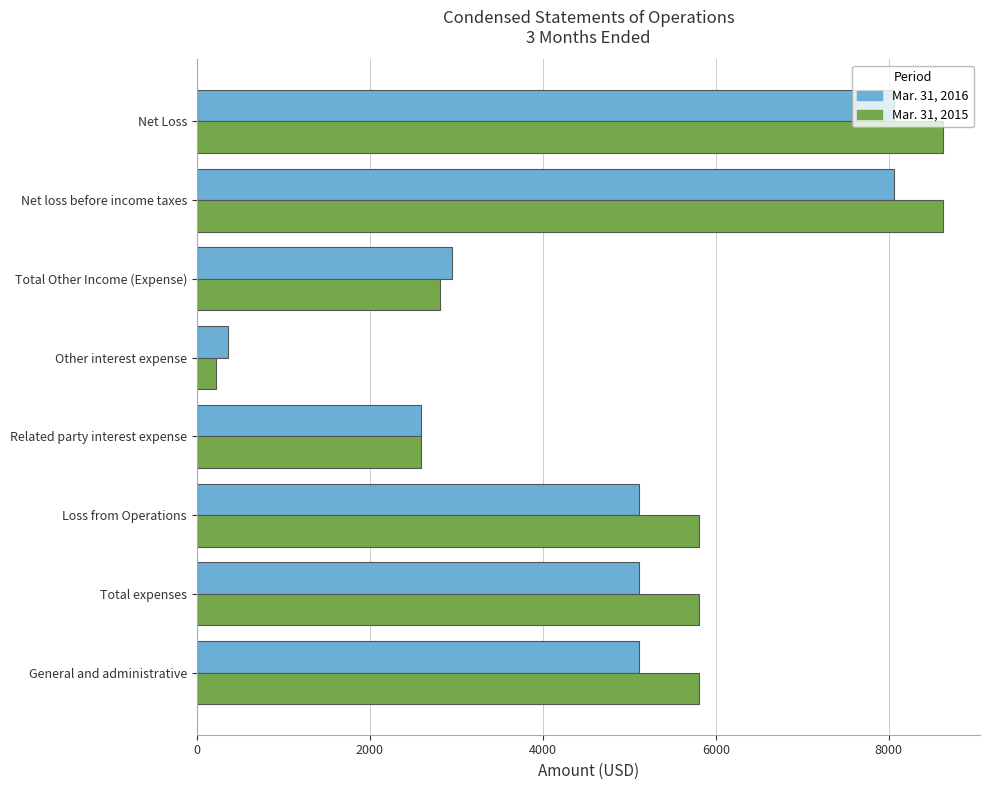

Is the value of Mar. 31, 2016 at Related party interest expense greater than the value of Mar. 31, 2015 at Net Loss?

No